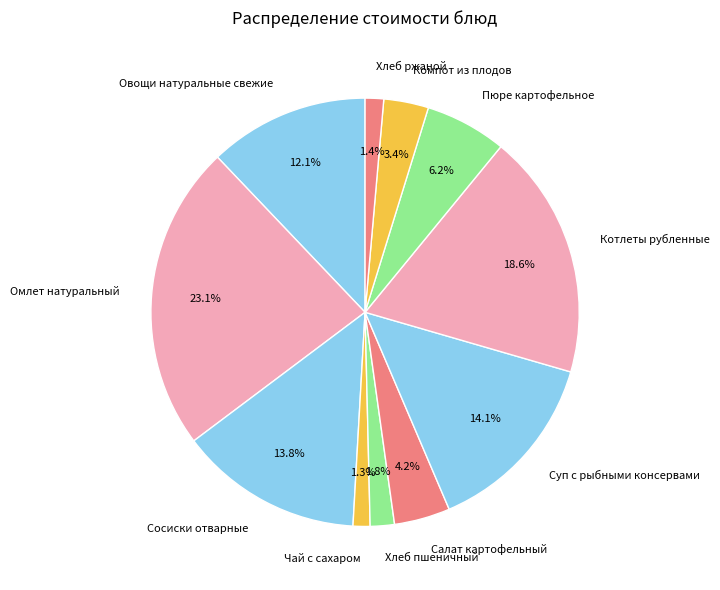

To the nearest percent, what percentage of the pie is Хлеб ржаной?

1%